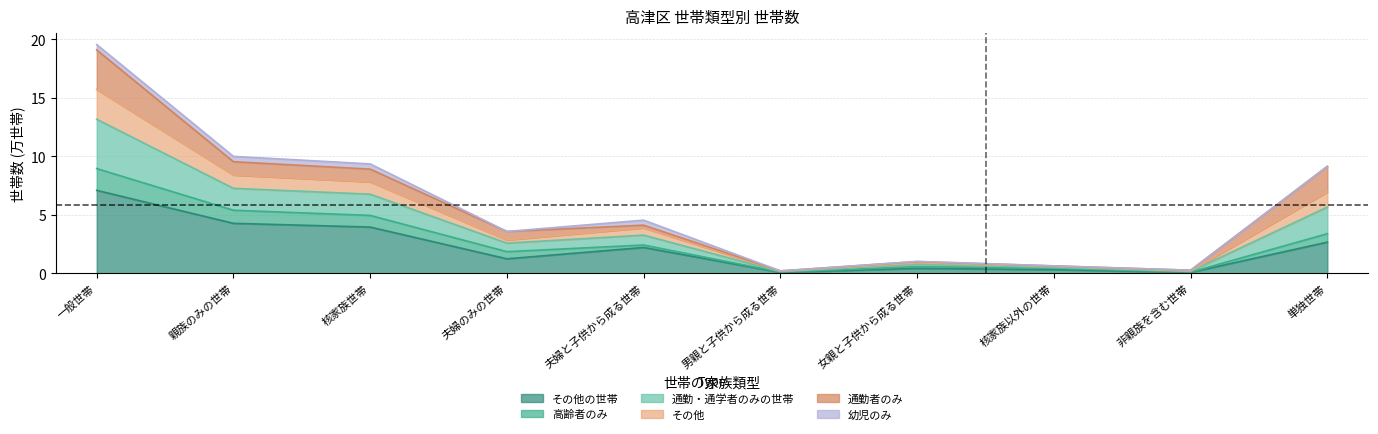

At which category is the sum across all series the highest?

一般世帯